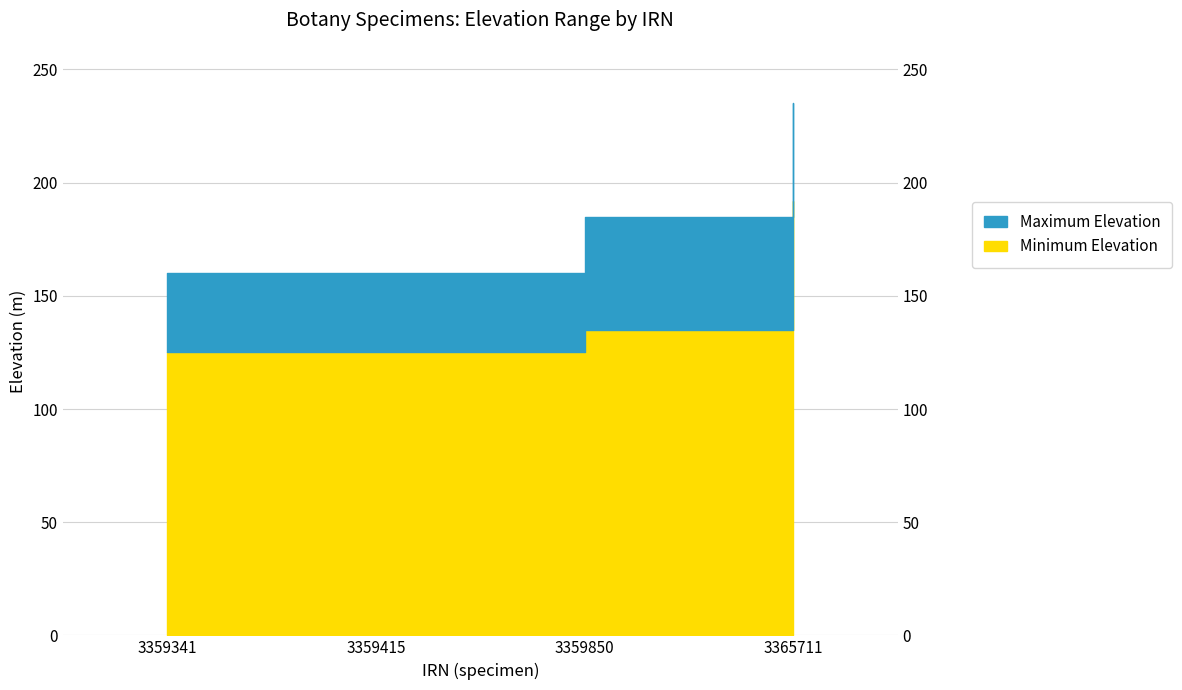

Reading right to left, transcribe all the data shown in this chart.

Minimum Elevation: 192	135	125	125
Maximum Elevation: 235	185	160	160